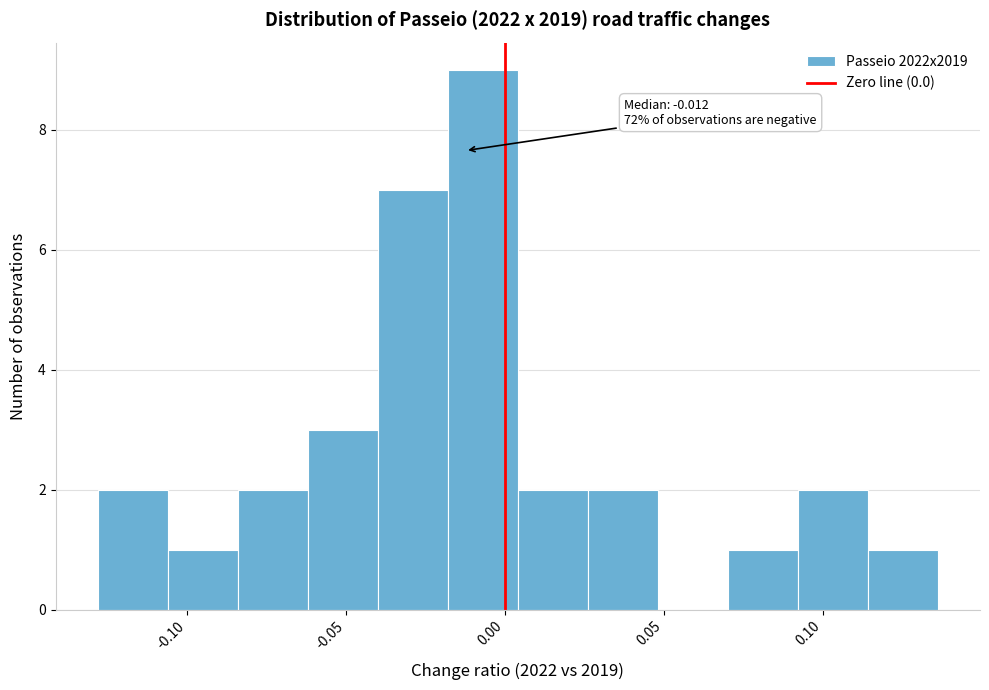

Which range on the x-axis has the tallest bar?

-0.020 to 0.005